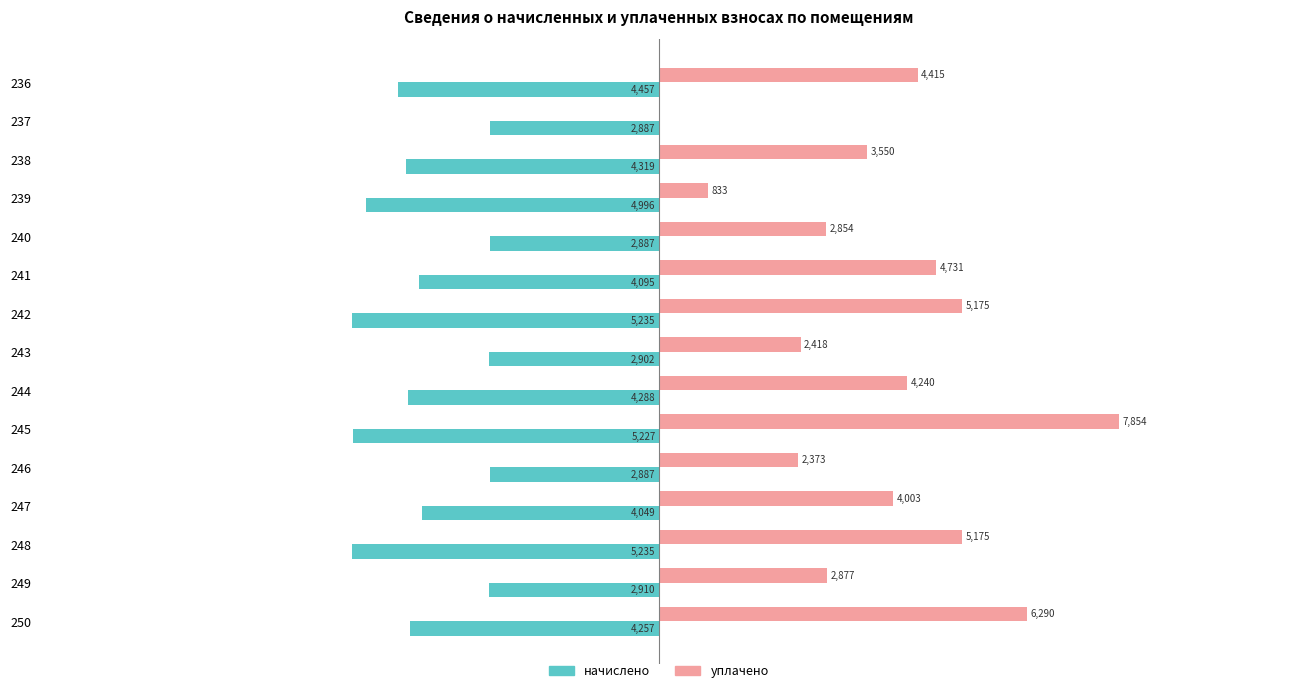

What are all the series names shown in the legend?

начислено, уплачено